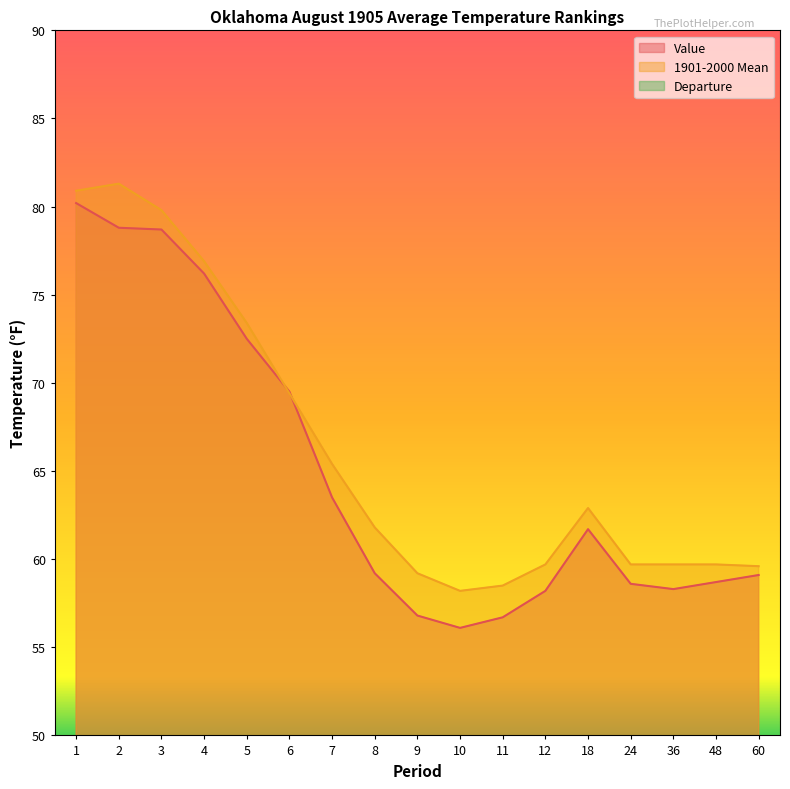

How many data points in Departure are above -1?

5